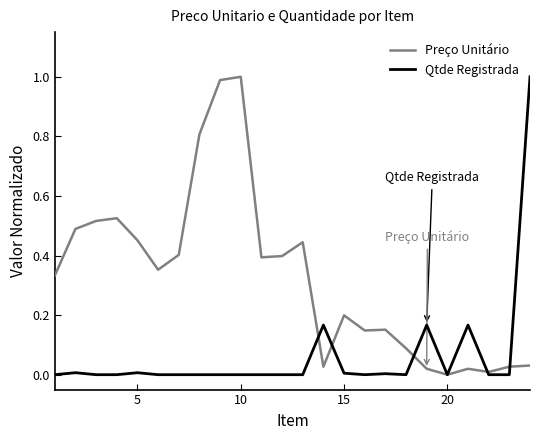

Rank the series by their average value, from highest to lowest.

Preço Unitário, Qtde Registrada